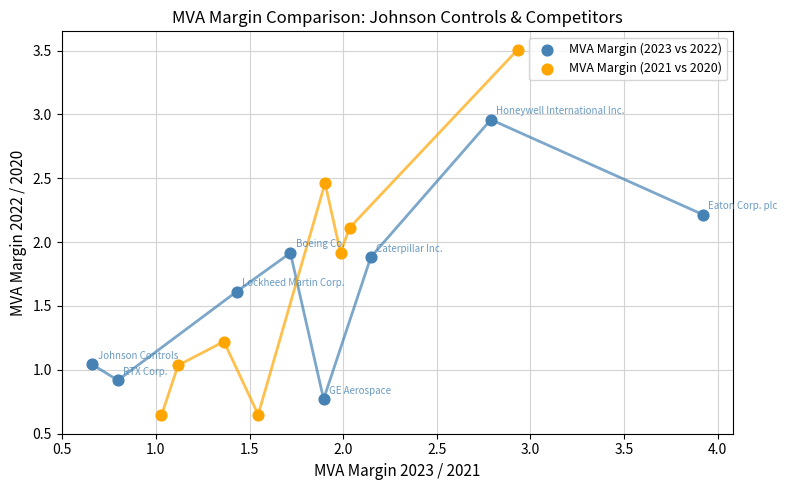

Which series reaches the maximum Y coordinate?

MVA Margin (2021 vs 2020)